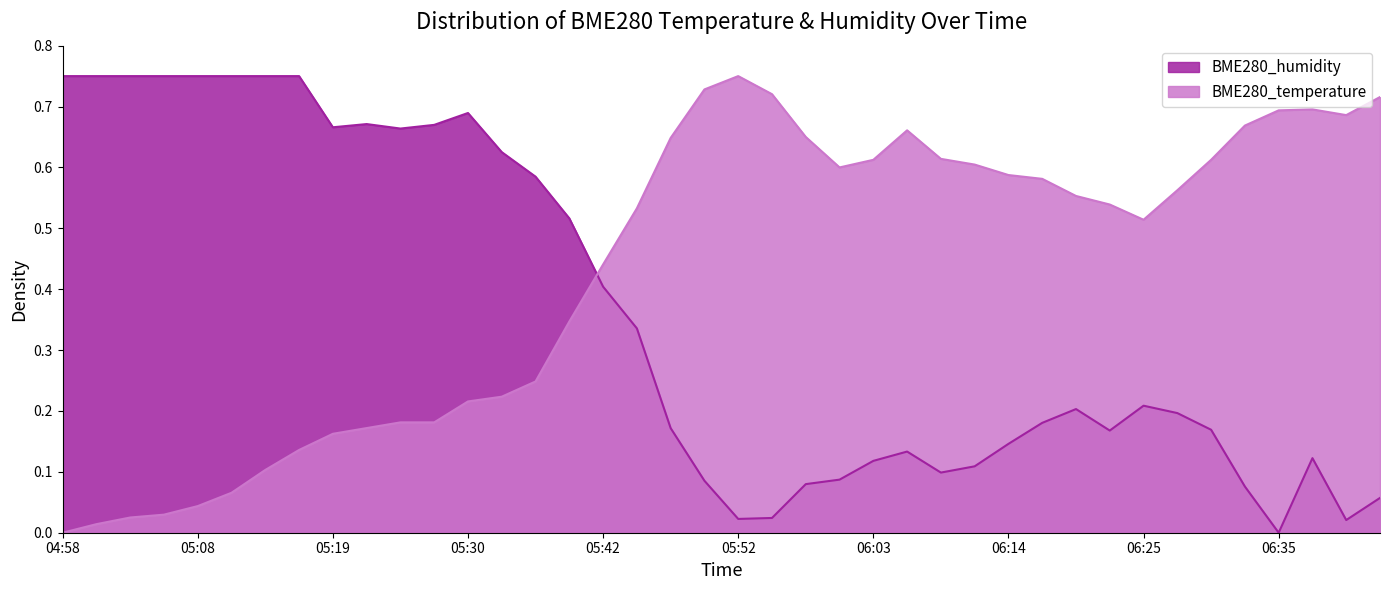

What is the total value across all series at 06:09?

0.7